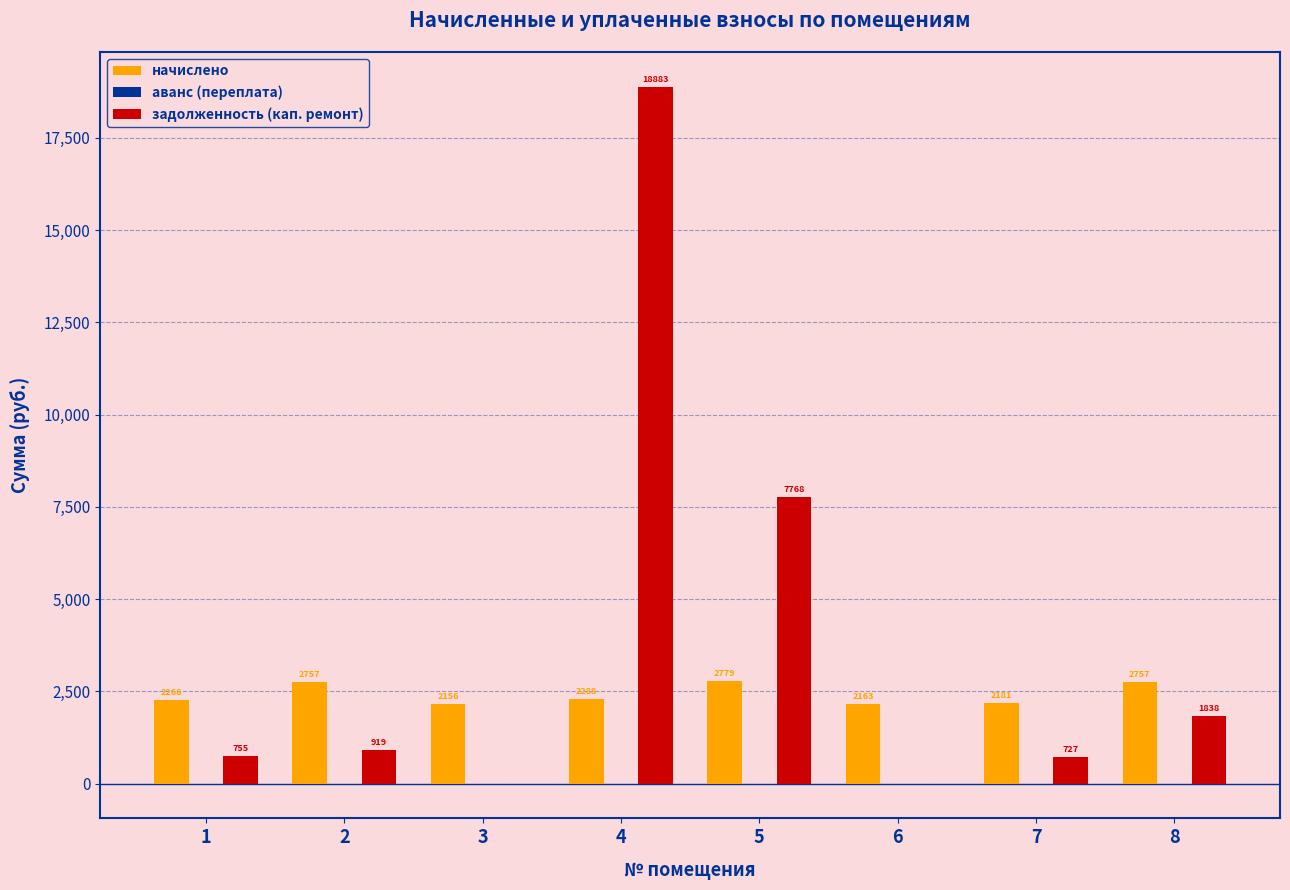

Which series has the widest spread of values?

задолженность (кап. ремонт)